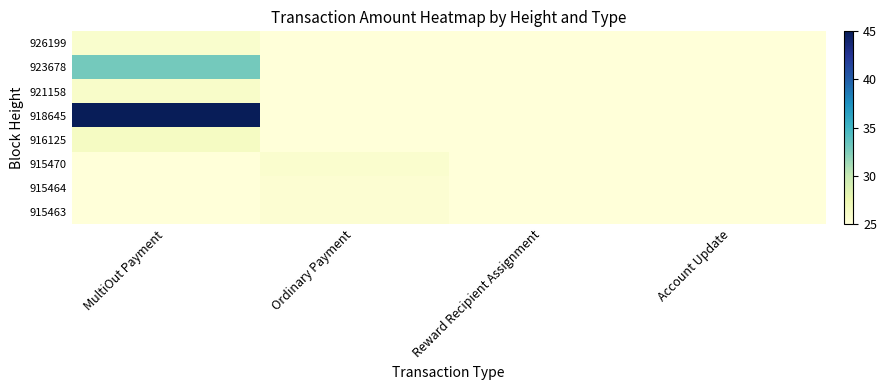

Which series has the largest range (max minus min)?

918645